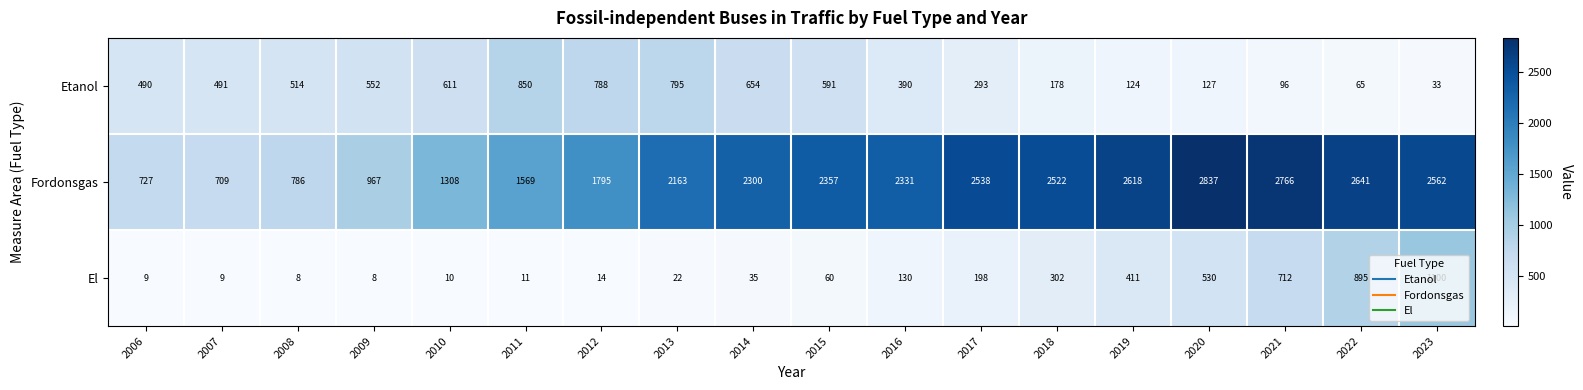

What is the approximate value of Fordonsgas at 2022, to the nearest 100?

2600